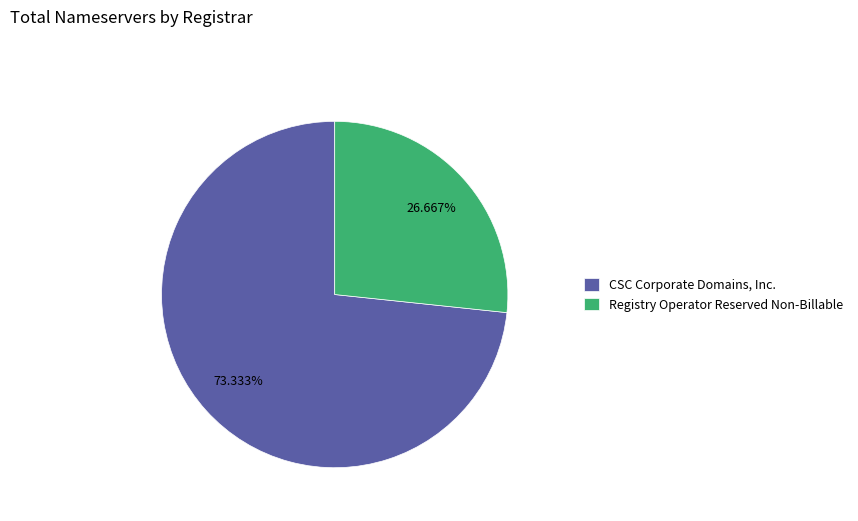

Count the number of slices in the pie.

2